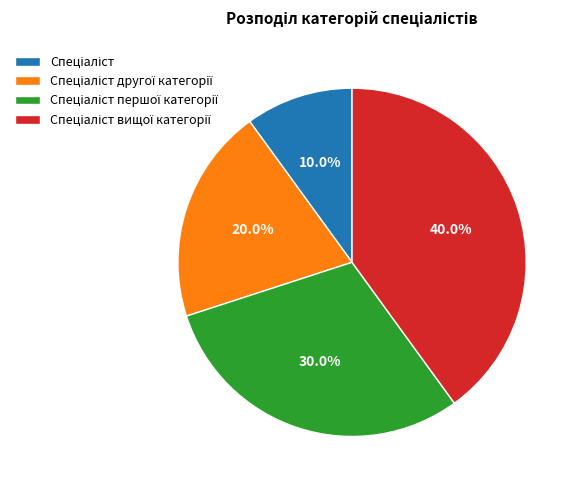

To the nearest percent, what is the average slice percentage?

25%